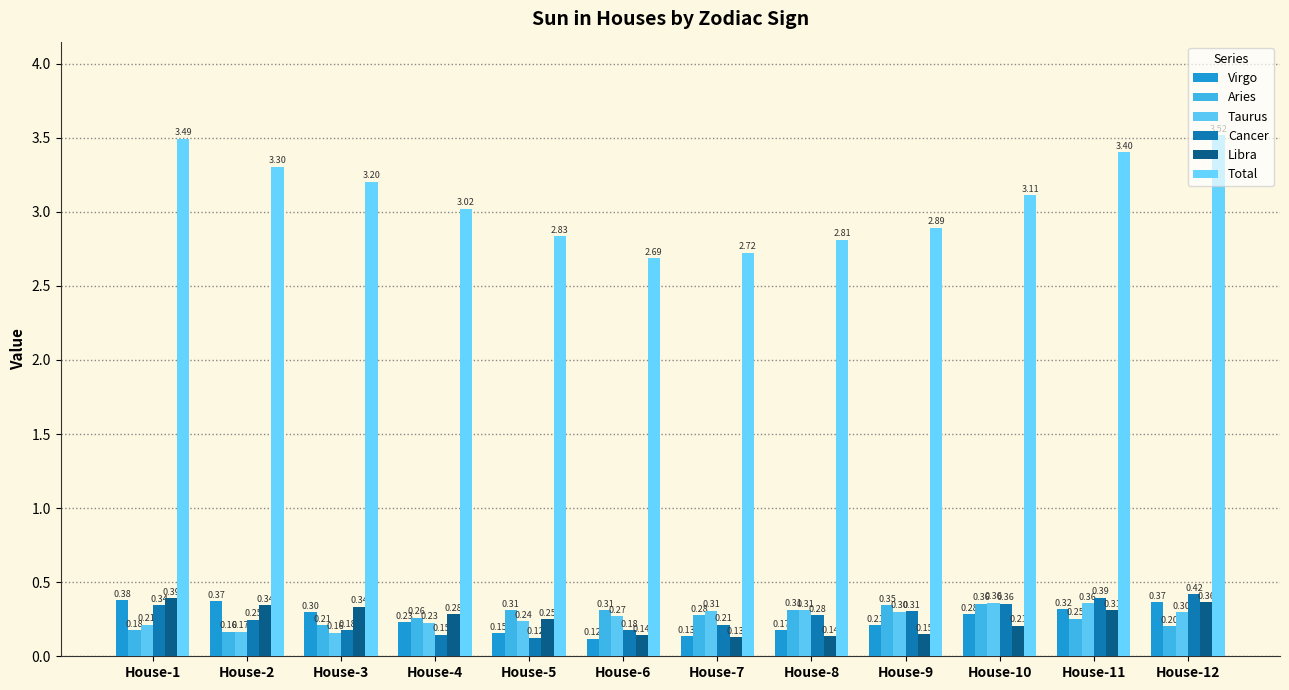

How many bars are there in each group?

6